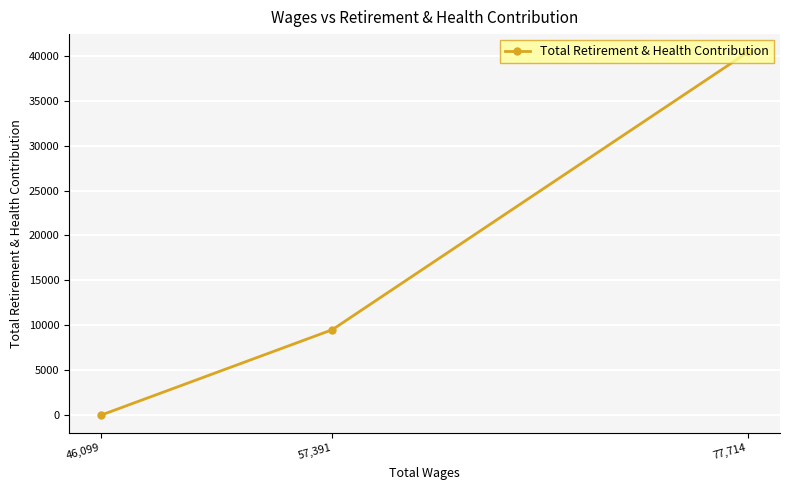

List the labels in order of value, smallest first.

46,099, 57,391, 77,714